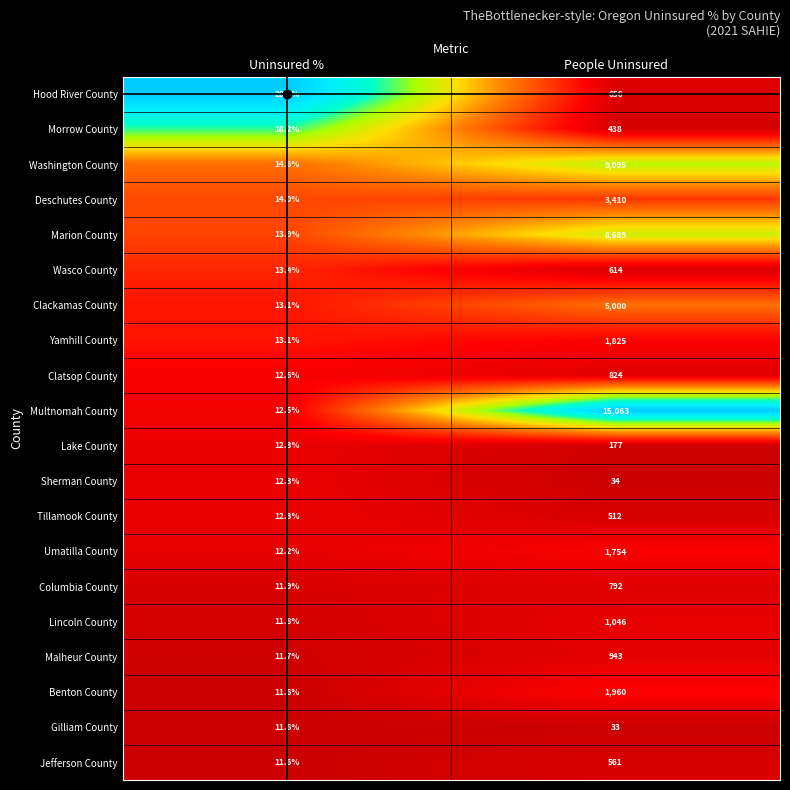

Is it true that Tillamook County equals 12.3 at Uninsured %?

True